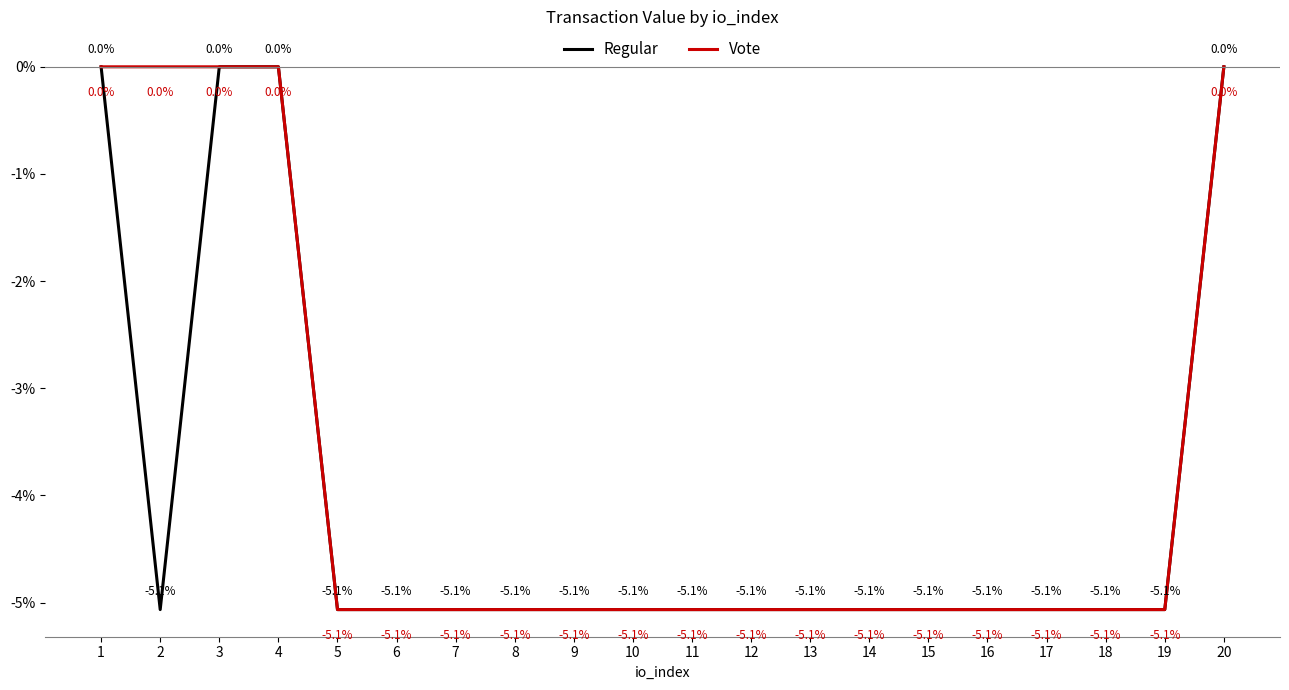

What are all the series names shown in the legend?

Regular, Vote